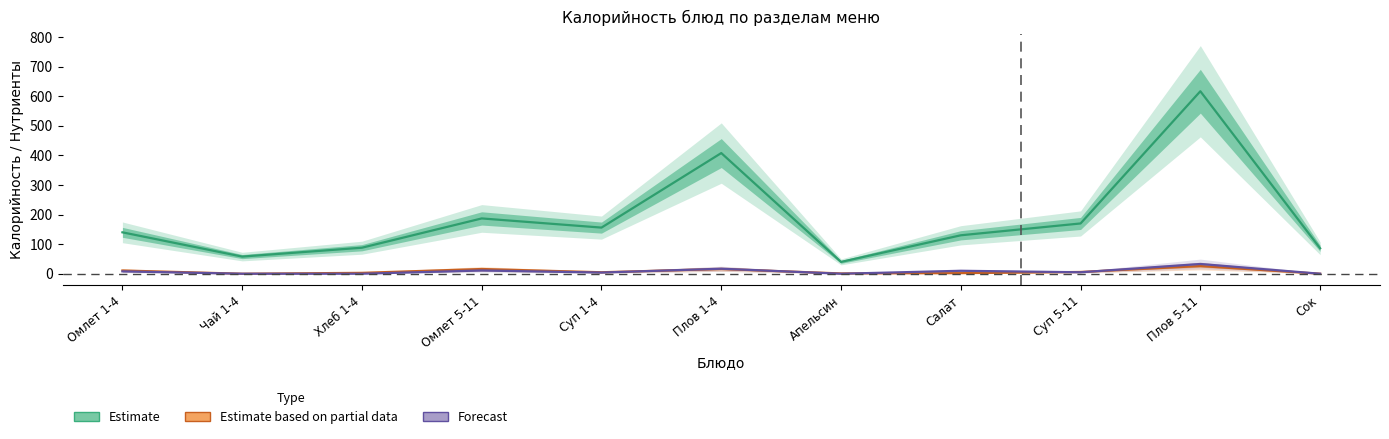

Which series changed the most between Апельсин and Салат?

Estimate